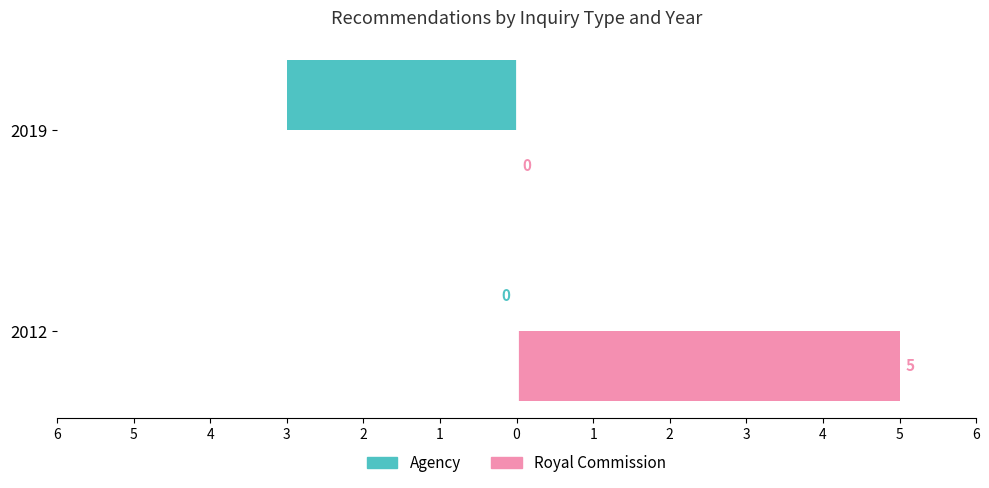

What are all the series names shown in the legend?

Agency, Royal Commission